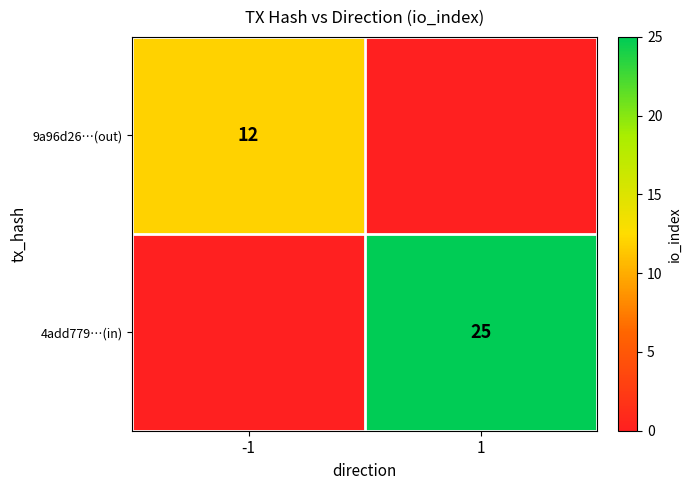

What is the spread (max minus min) of values at -1?

12